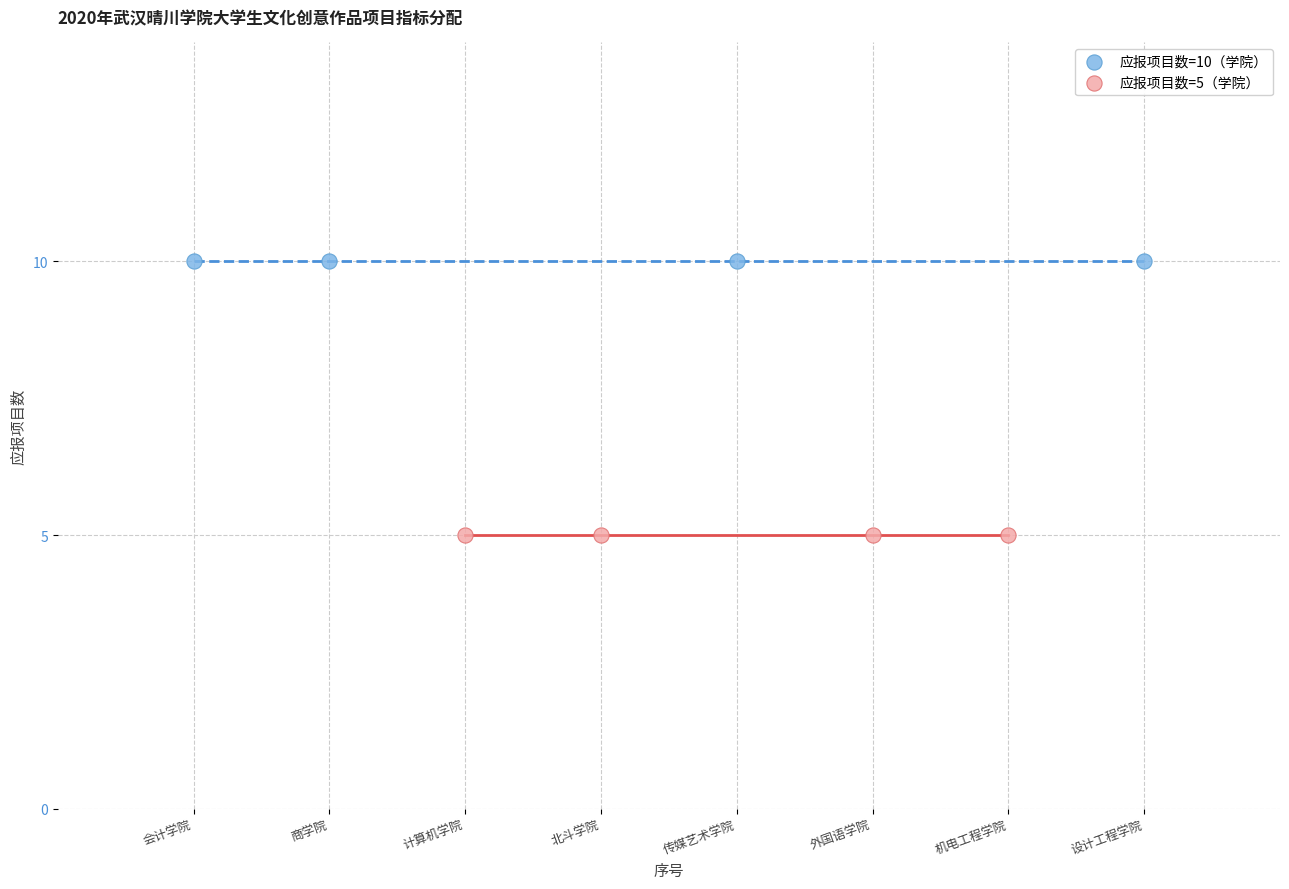

Which series contains the lowest Y value?

应报项目数=5（学院）